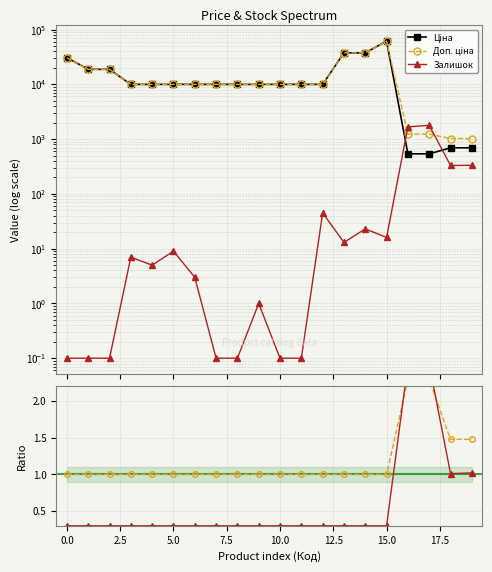

Between 10.0 and 11, which series saw the biggest shift?

Залишок